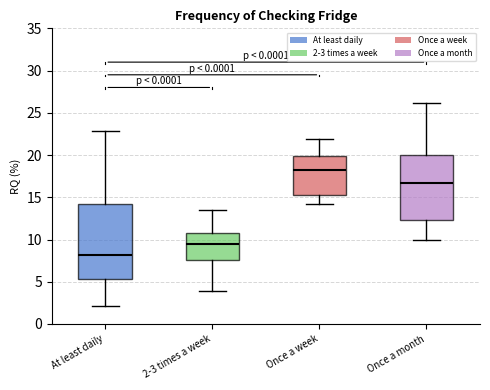

Reading left to right, transcribe this box plot: for each box, give where its median line is, the range the box spans, and where its two whiskers end, as read against the y-axis. The values are not printed on the chart, so give them approximately, as read against the axis.

At least daily: median 8.0, box 5.5 to 14.0, whiskers 2.0 to 23.0
2-3 times a week: median 9.5, box 7.5 to 11.0, whiskers 4.0 to 13.5
Once a week: median 18.5, box 15.5 to 20.0, whiskers 14.0 to 22.0
Once a month: median 16.5, box 12.5 to 20.0, whiskers 10.0 to 26.0